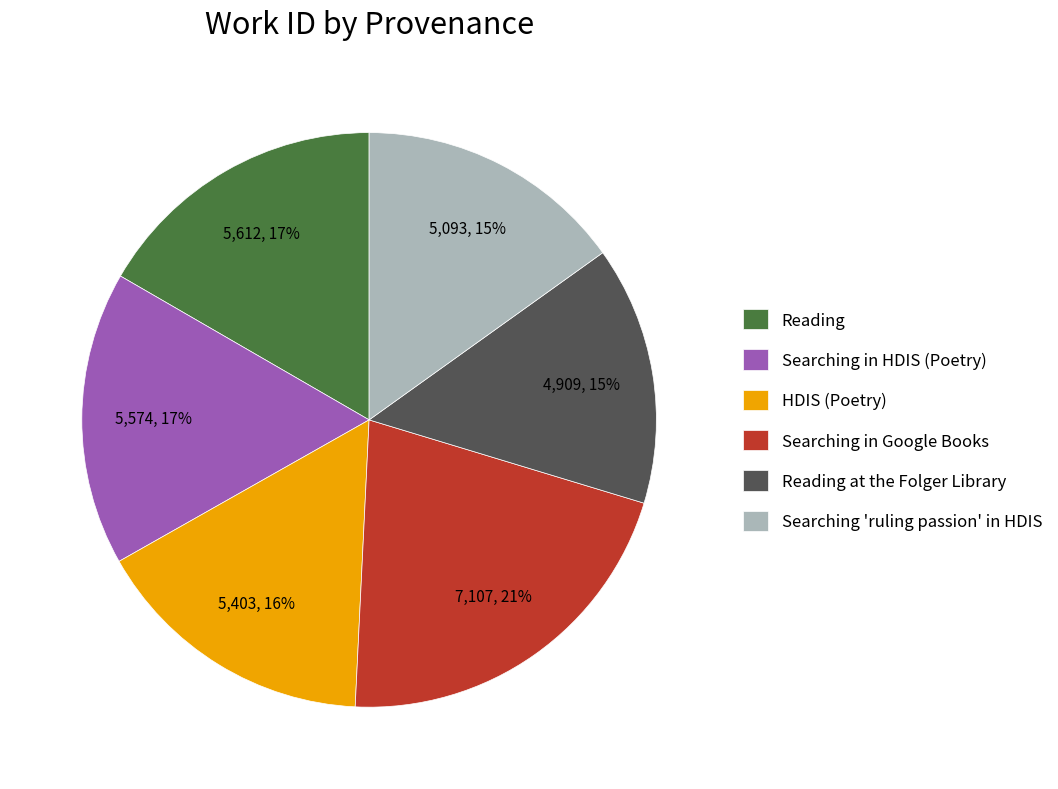

What percentage is the Reading slice, to the nearest percent?

17%